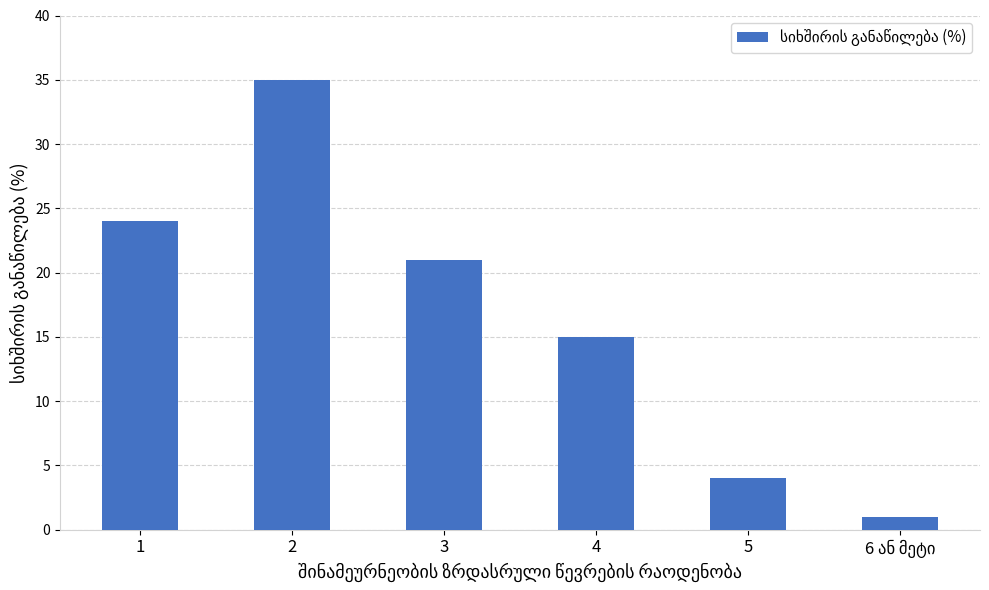

How many categories are shown in the chart?

6